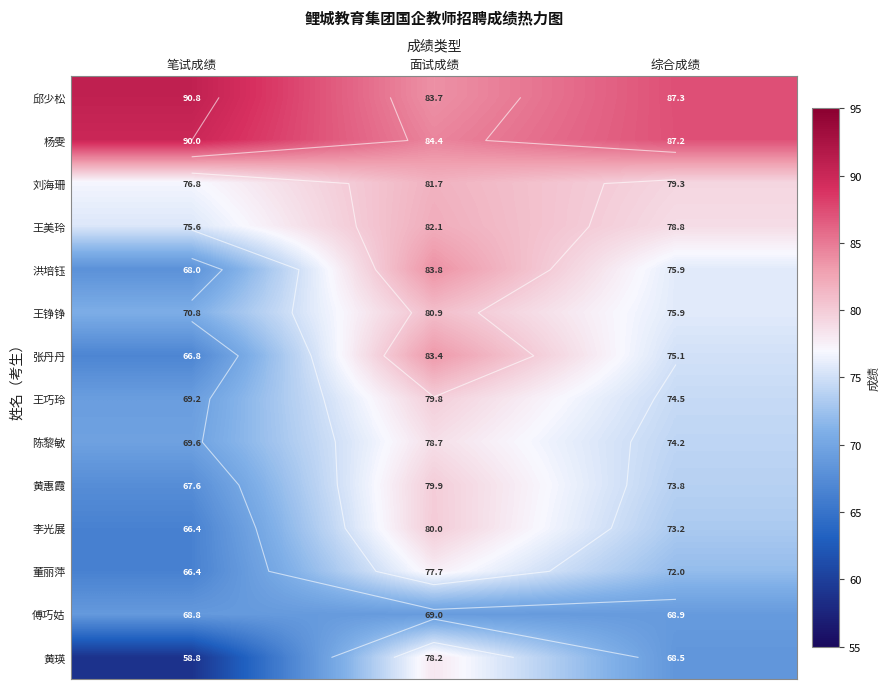

At which category is the sum across all series the highest?

面试成绩